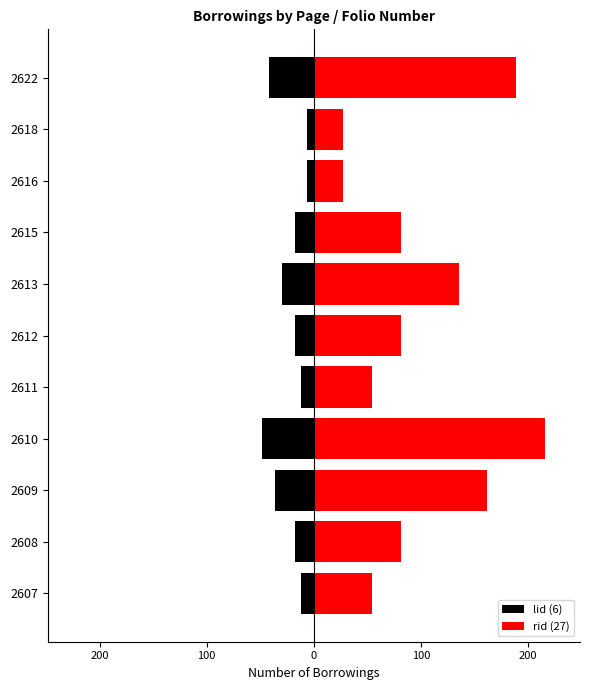

True or false: lid (6) has a value of -4 at 2608.

False